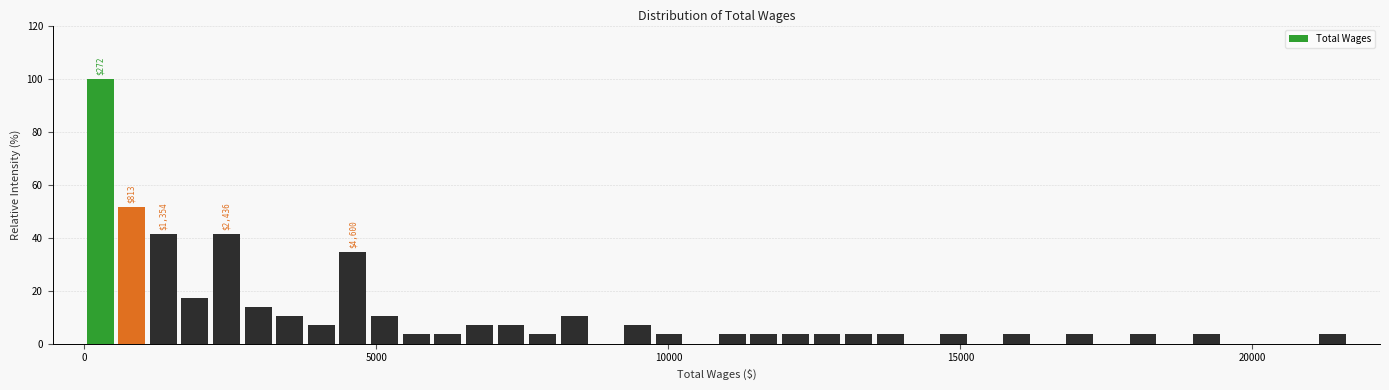

Read against the x-axis, roughly where is the centre of the tallest bar?

500